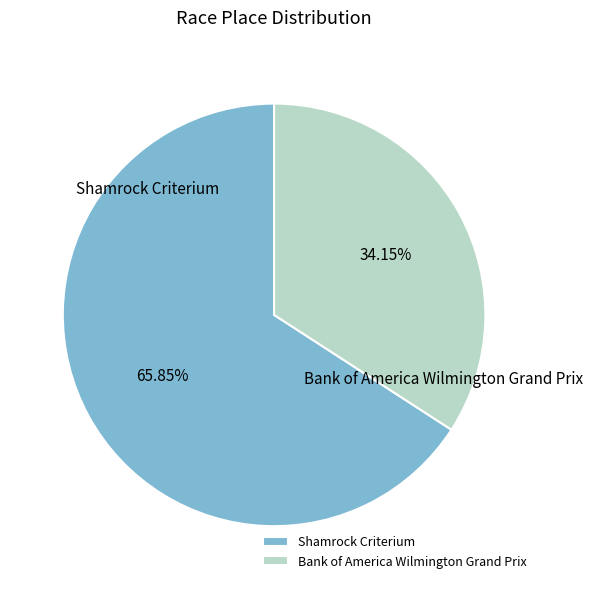

Is it true that Shamrock Criterium is 66% of the pie?

True